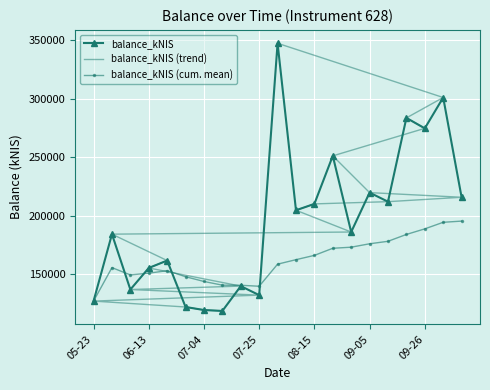

In balance_kNIS, how many points are lower than both neighbors (excluding endpoints)?

7